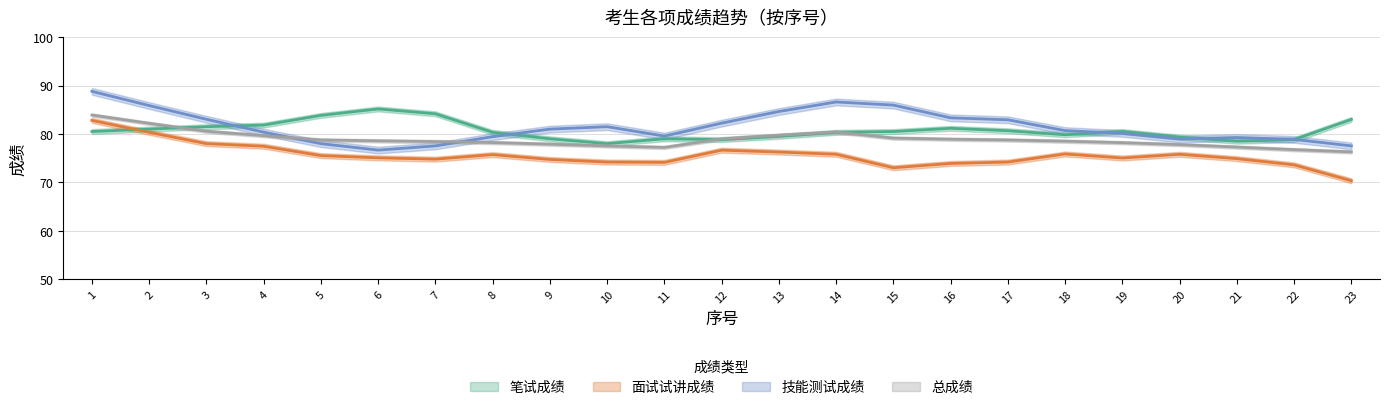

Which category has the lowest value in the 总成绩 series?

23